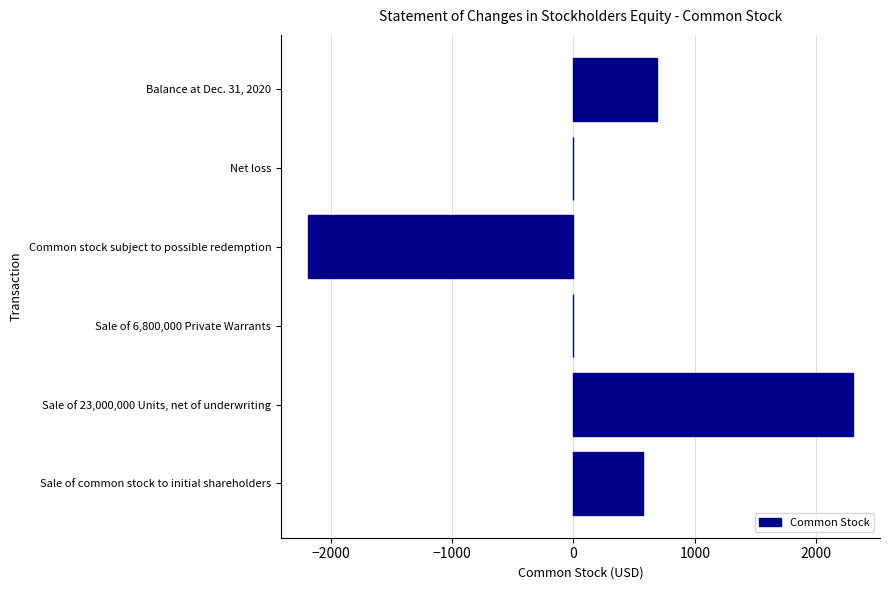

What is the change in value from Sale of common stock to initial shareholders to Sale of 23,000,000 Units, net of underwriting?

+1725